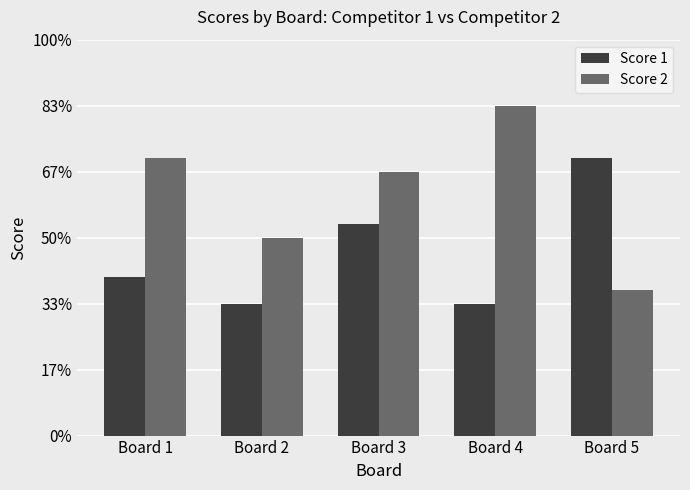

What value does the Score 1 series have at Board 4, to the nearest 10?

10